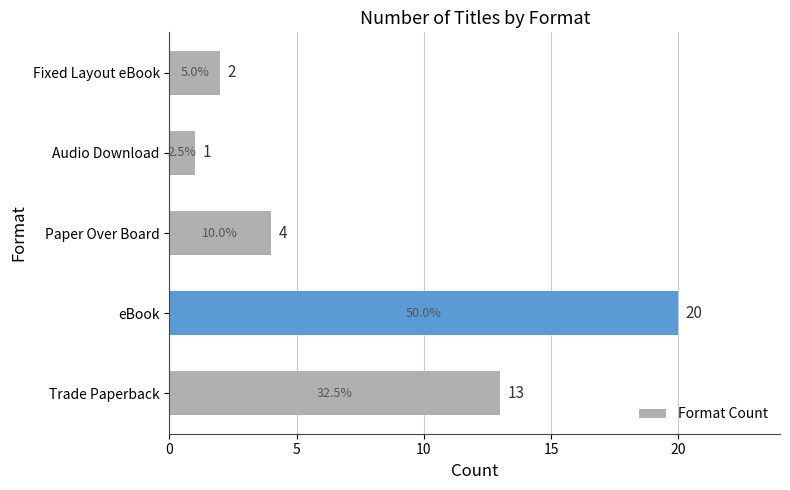

Reading bottom to top, extract all data points from this chart.

13	20	4	1	2